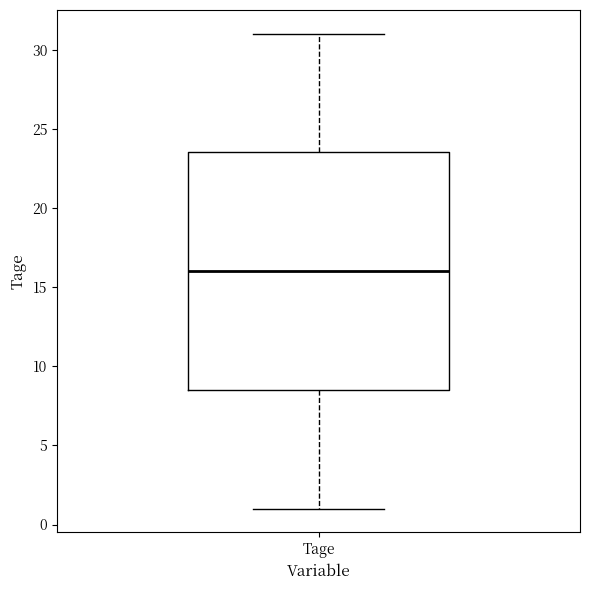

Transcribe this box plot: give where the median line is, the range the box spans, and where the two whiskers end, as read against the y-axis. The values are not printed on the chart, so give them approximately, as read against the axis.

median 16.0, box 8.5 to 23.5, whiskers 1.0 to 31.0